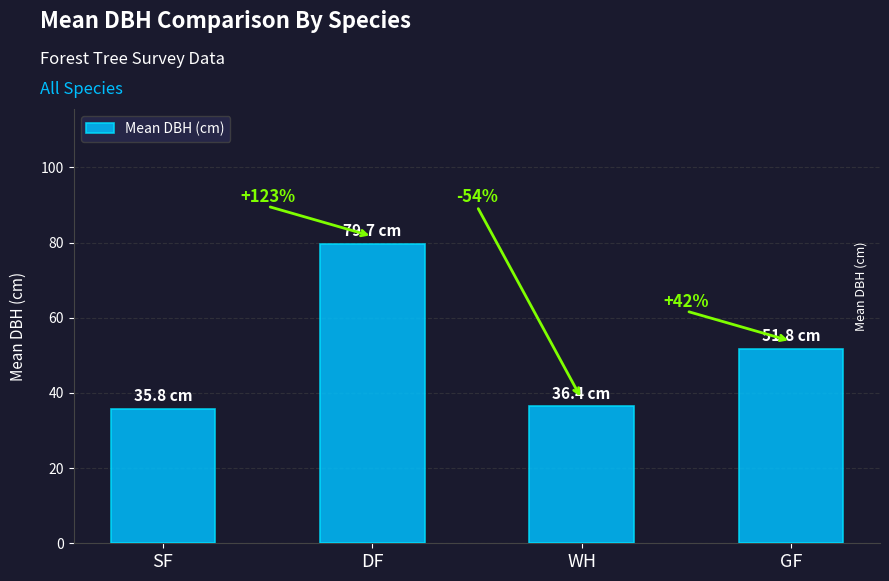

What is the difference between the values at SF and WH?

0.6